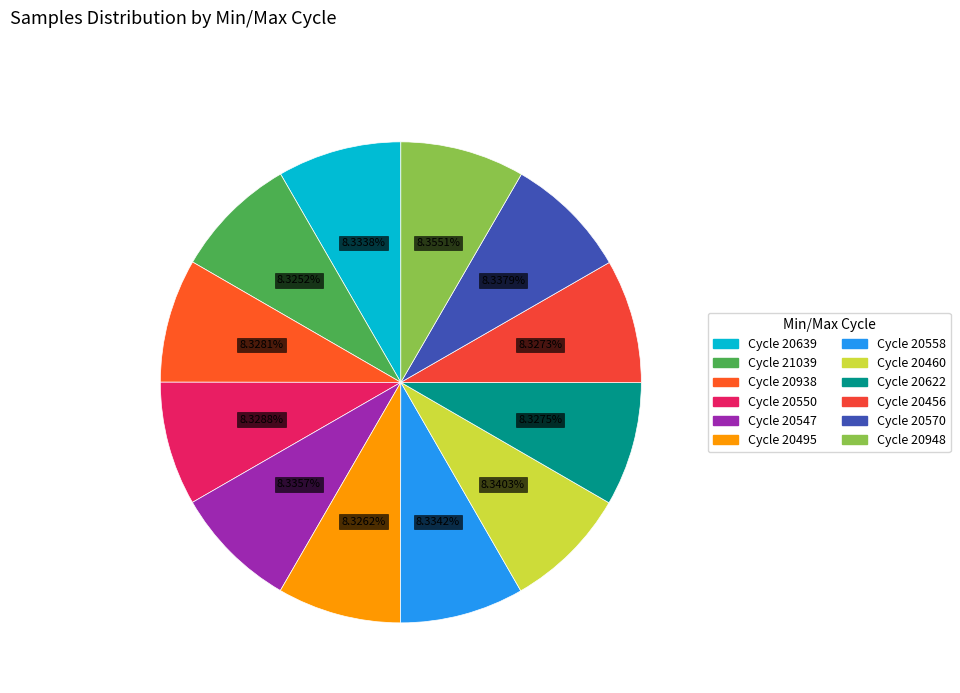

Count the number of slices in the pie.

12